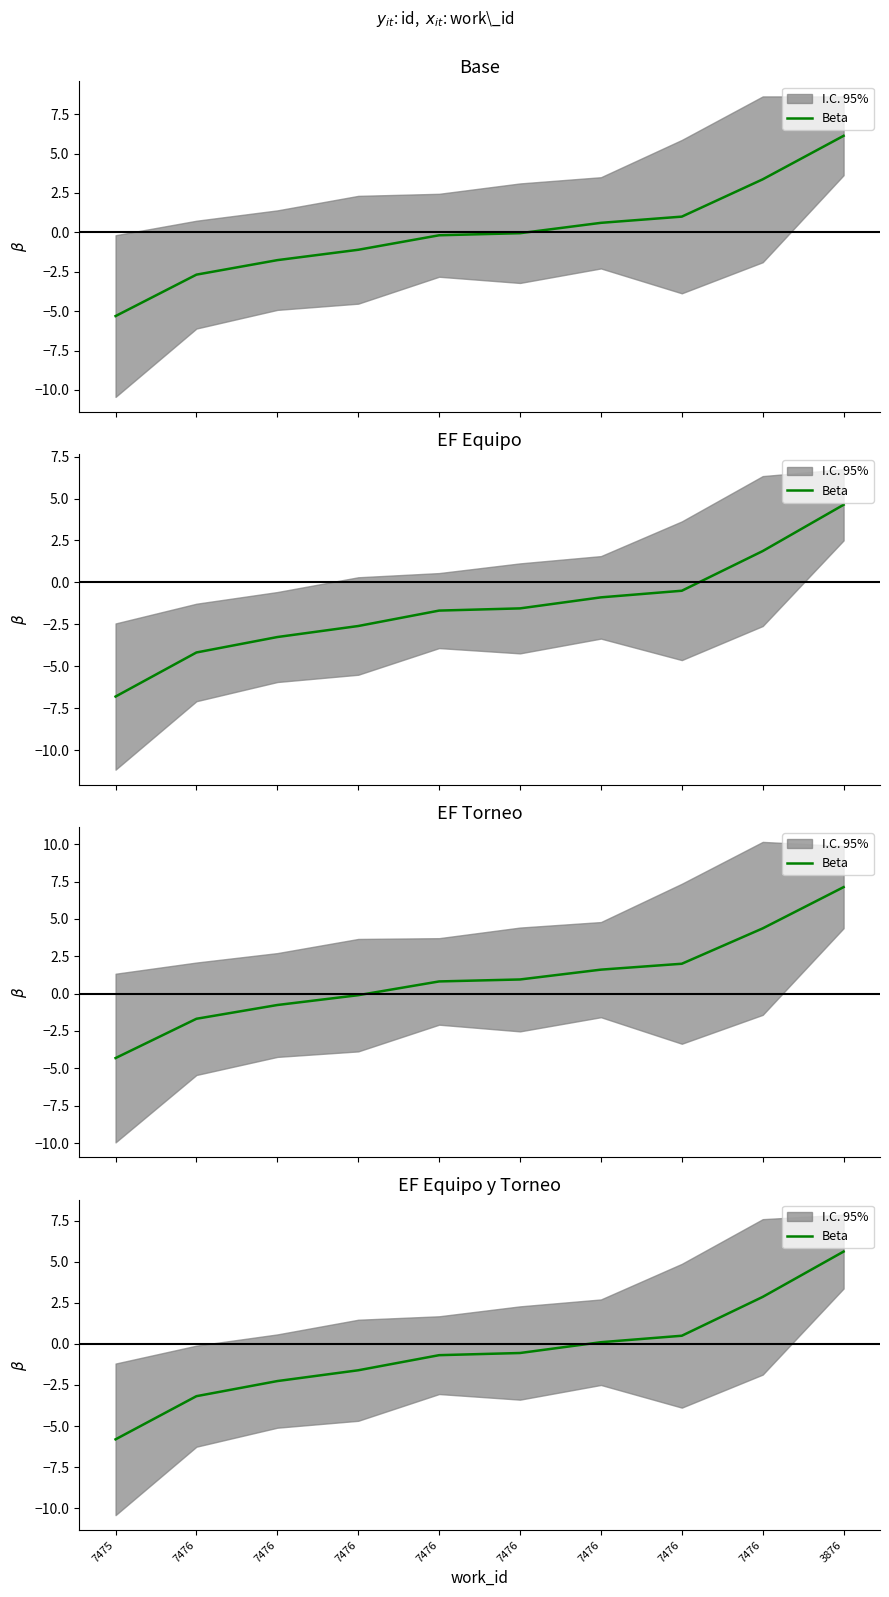

Does the chart have visible grid lines?

No